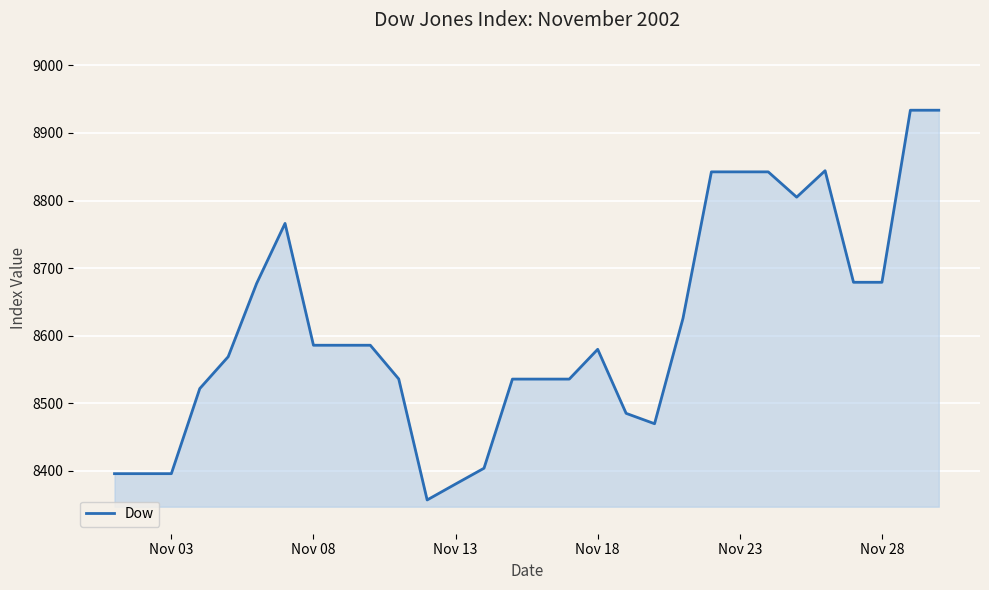

True or false: the data has more than 0 interior local peaks.

True